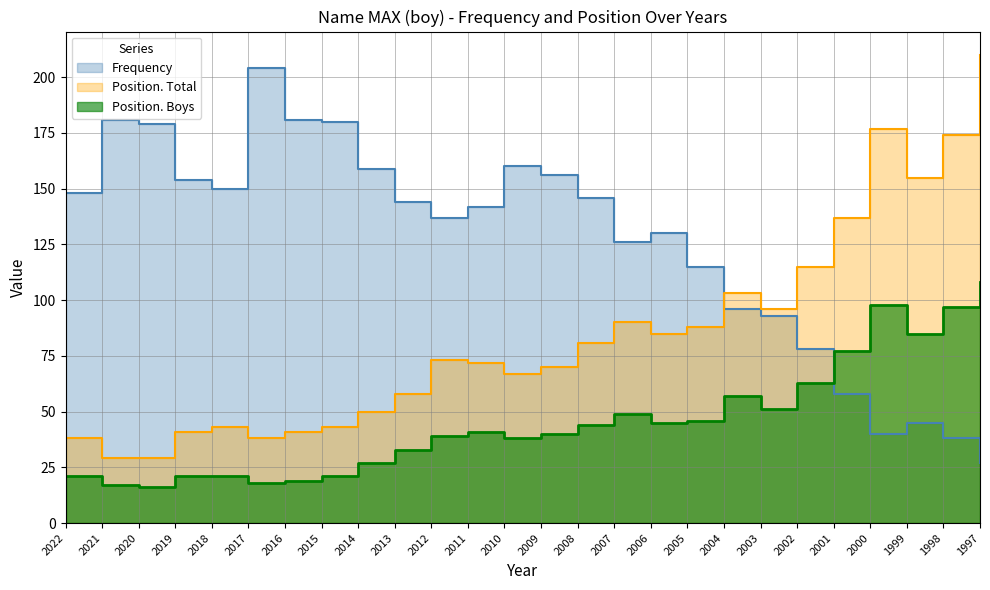

What are all the series names shown in the legend?

Frequency, Position. Total, Position. Boys